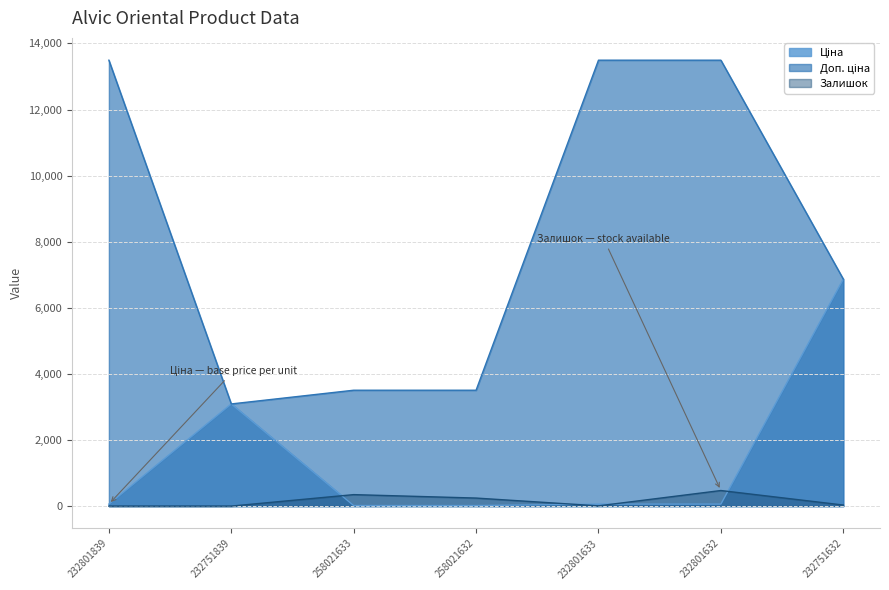

What is the difference between the highest and lowest values at 232801839?

13493.2